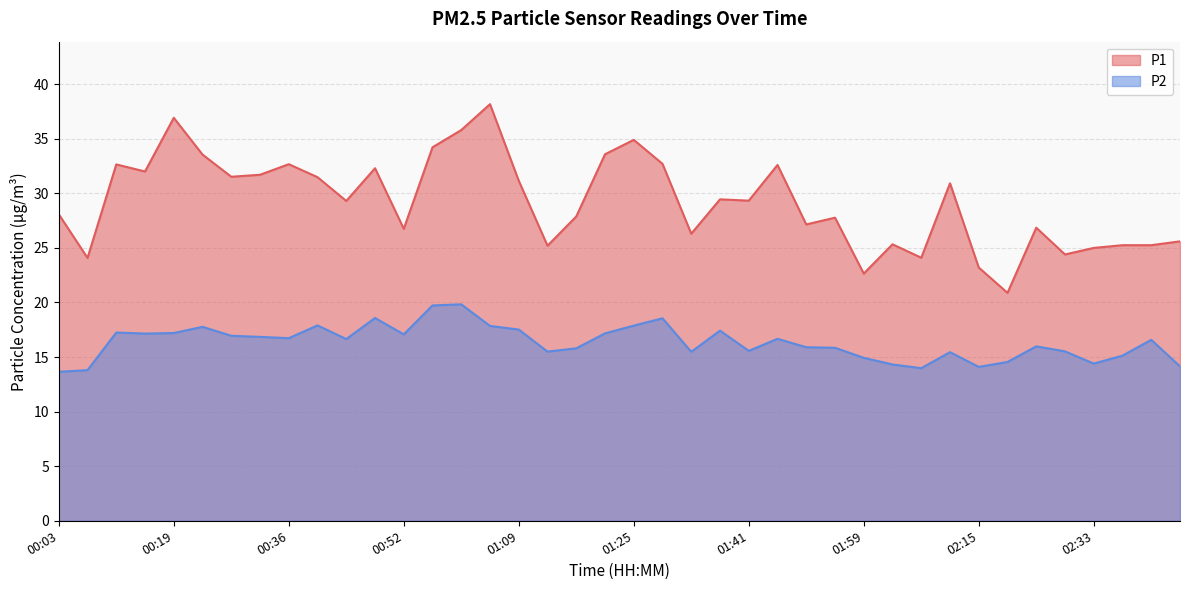

At which category is the sum across all series the highest?

01:04